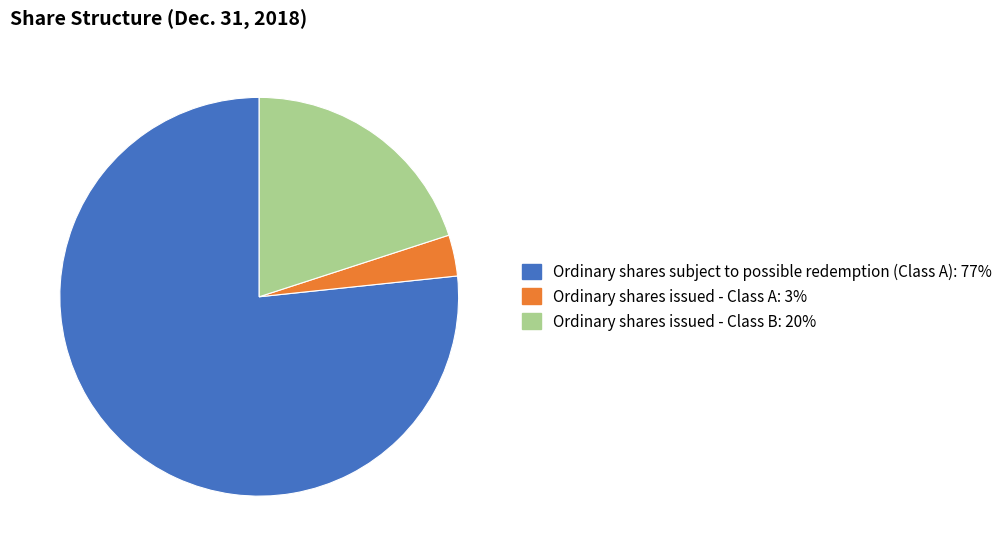

Which slice is the largest?

Ordinary shares subject to possible redemption (Class A)